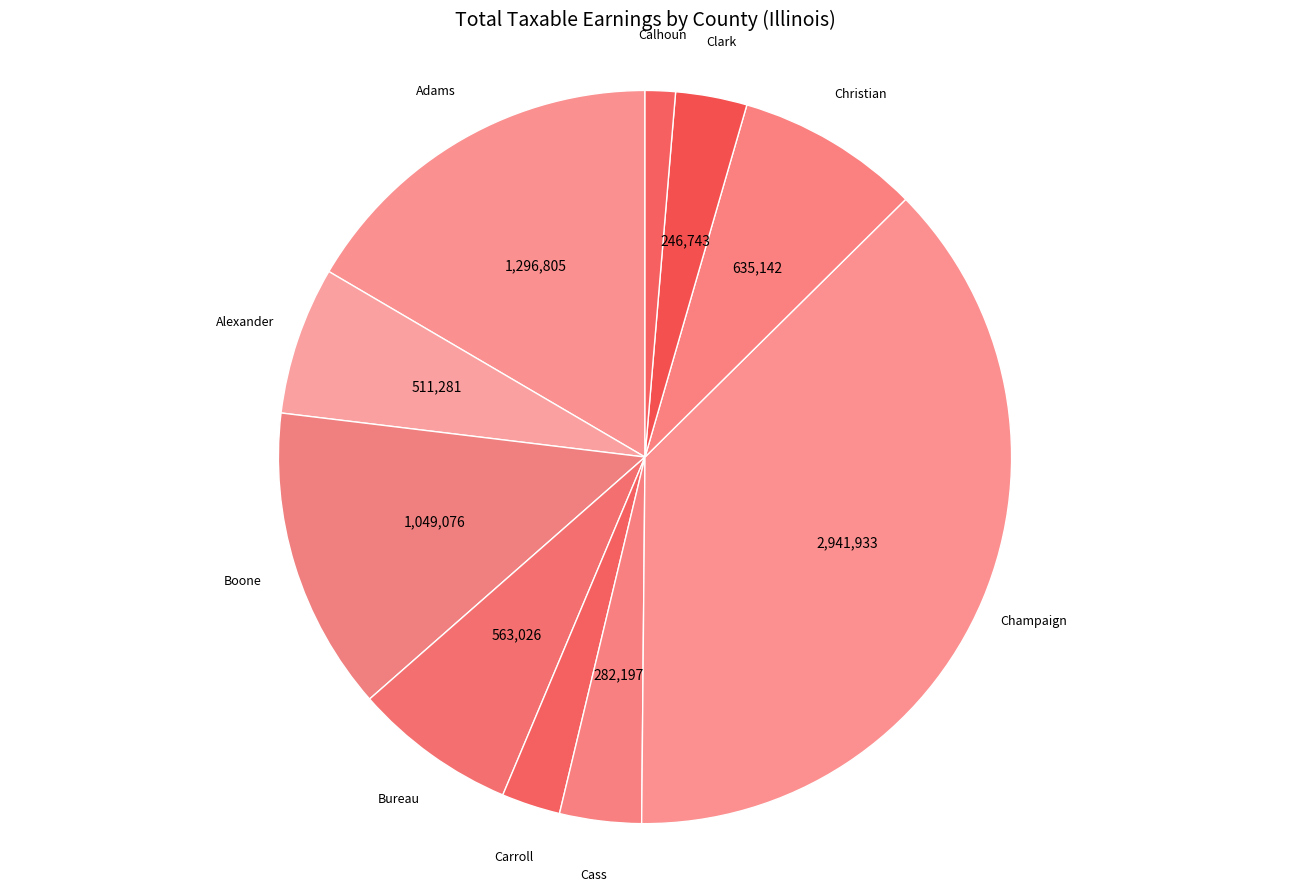

Rank the categories by value from lowest to highest.

Calhoun, Carroll, Clark, Cass, Alexander, Bureau, Christian, Boone, Adams, Champaign